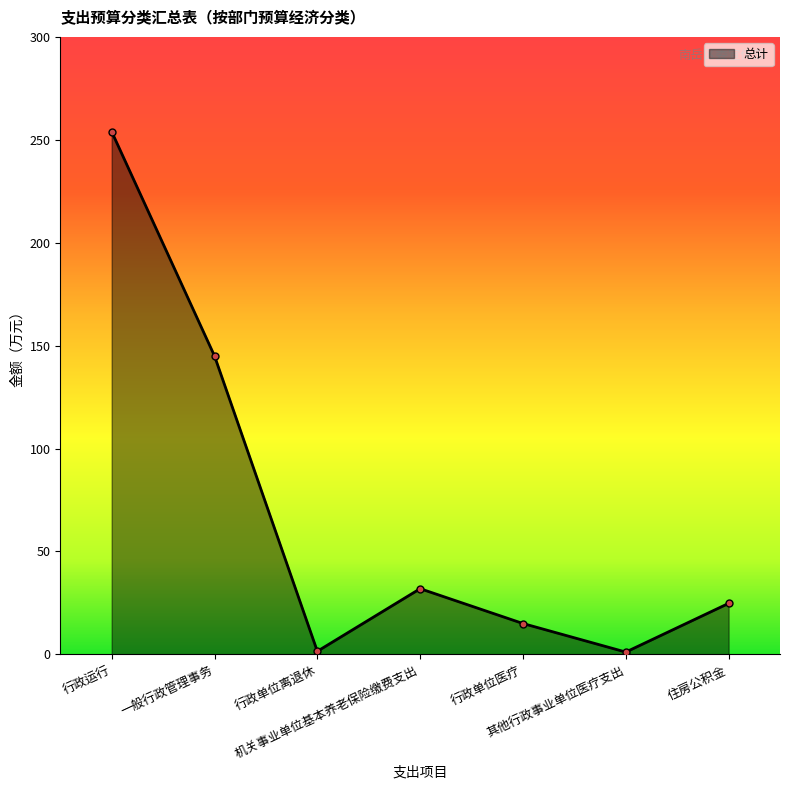

Does the chart have visible grid lines?

No